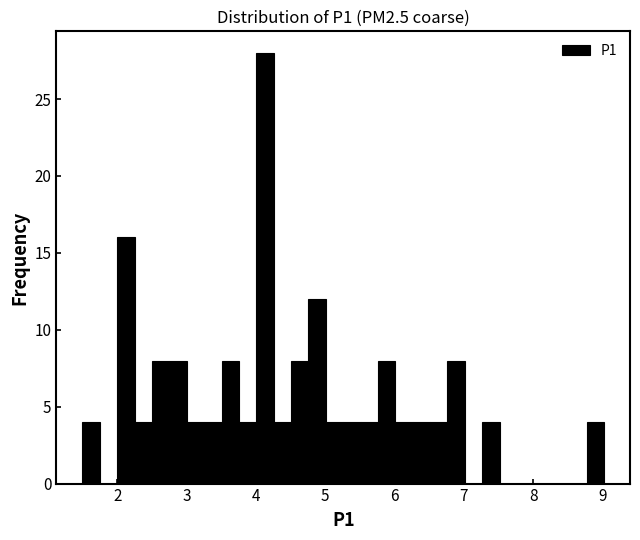

Read against the x-axis, roughly where is the centre of the tallest bar?

4.1